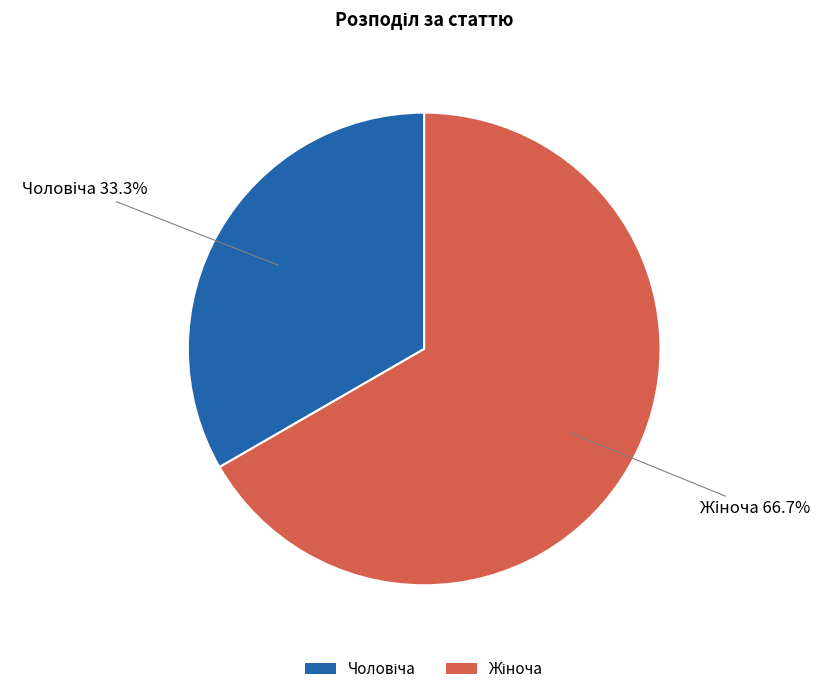

Is there any slice that represents more than half of the pie?

Yes